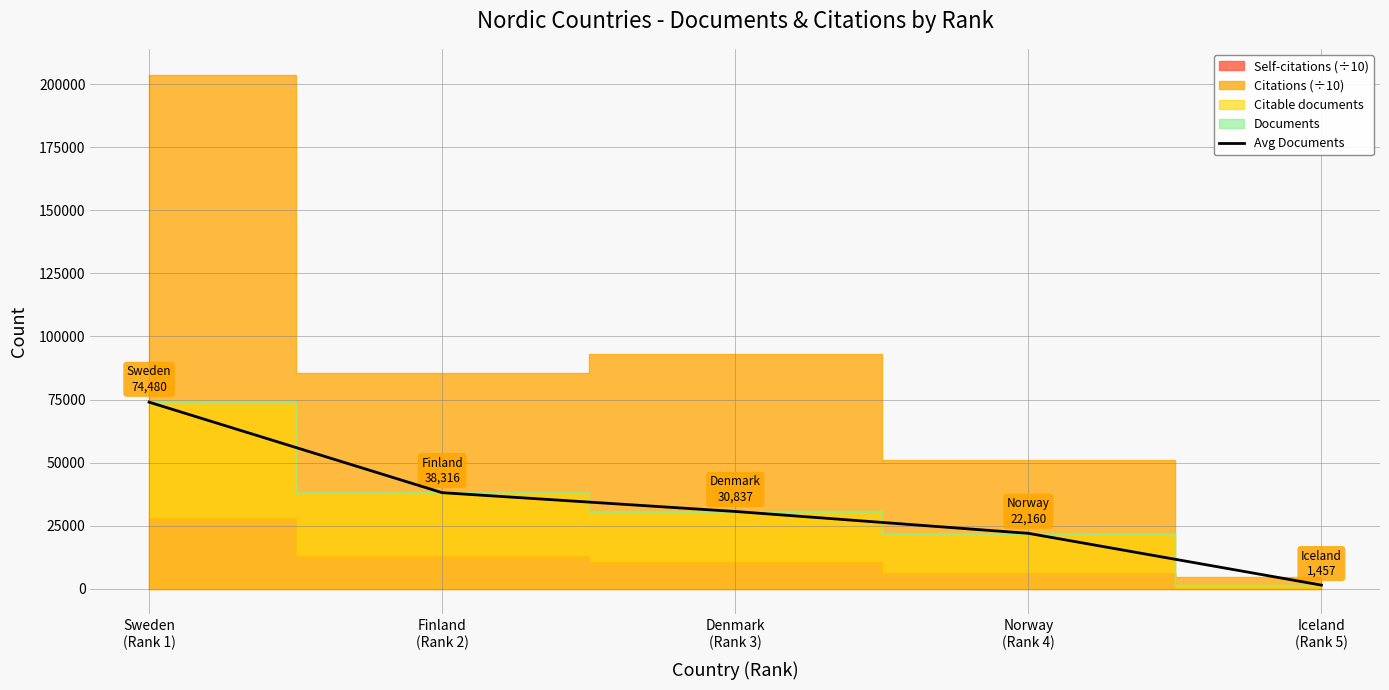

Which has a higher value, Finland
(Rank 2) or Sweden
(Rank 1)?

Sweden
(Rank 1)